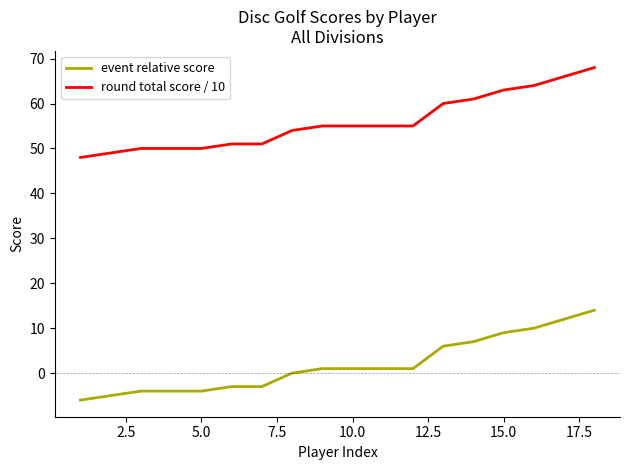

What is the difference between the maximum and minimum values in the event relative score series?

20